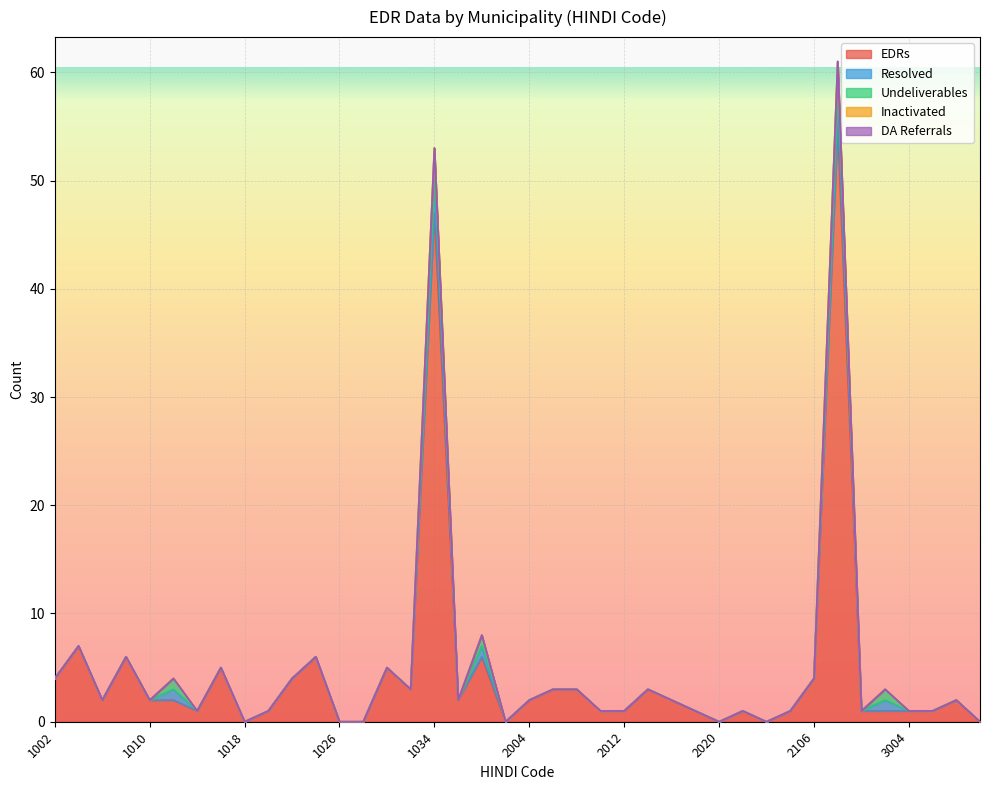

Reading left to right, list all the values displayed in this chart.

EDRs: 1002=4	1004=7	1006=2	1008=6	1010=2	1012=2	1014=1	1016=5	1018=0	1020=1	1022=4	1024=6	1026=0	1028=0	1030=5	1032=3	1034=47	1126=2	1201=6	2002=0	2004=2	2006=3	2008=3	2010=1	2012=1	2014=3	2016=2	2018=1	2020=0	2022=1	2024=0	2026=1	2106=4	2201=55	2251=1	3002=1	3004=1	3006=1	3008=2	3010=0
Resolved: 1002=0	1004=0	1006=0	1008=0	1010=0	1012=1	1014=0	1016=0	1018=0	1020=0	1022=0	1024=0	1026=0	1028=0	1030=0	1032=0	1034=3	1126=0	1201=1	2002=0	2004=0	2006=0	2008=0	2010=0	2012=0	2014=0	2016=0	2018=0	2020=0	2022=0	2024=0	2026=0	2106=0	2201=3	2251=0	3002=1	3004=0	3006=0	3008=0	3010=0
Undeliverables: 1002=0	1004=0	1006=0	1008=0	1010=0	1012=1	1014=0	1016=0	1018=0	1020=0	1022=0	1024=0	1026=0	1028=0	1030=0	1032=0	1034=3	1126=0	1201=1	2002=0	2004=0	2006=0	2008=0	2010=0	2012=0	2014=0	2016=0	2018=0	2020=0	2022=0	2024=0	2026=0	2106=0	2201=3	2251=0	3002=1	3004=0	3006=0	3008=0	3010=0
Inactivated: 1002=0	1004=0	1006=0	1008=0	1010=0	1012=0	1014=0	1016=0	1018=0	1020=0	1022=0	1024=0	1026=0	1028=0	1030=0	1032=0	1034=0	1126=0	1201=0	2002=0	2004=0	2006=0	2008=0	2010=0	2012=0	2014=0	2016=0	2018=0	2020=0	2022=0	2024=0	2026=0	2106=0	2201=0	2251=0	3002=0	3004=0	3006=0	3008=0	3010=0
DA Referrals: 1002=0	1004=0	1006=0	1008=0	1010=0	1012=0	1014=0	1016=0	1018=0	1020=0	1022=0	1024=0	1026=0	1028=0	1030=0	1032=0	1034=0	1126=0	1201=0	2002=0	2004=0	2006=0	2008=0	2010=0	2012=0	2014=0	2016=0	2018=0	2020=0	2022=0	2024=0	2026=0	2106=0	2201=0	2251=0	3002=0	3004=0	3006=0	3008=0	3010=0